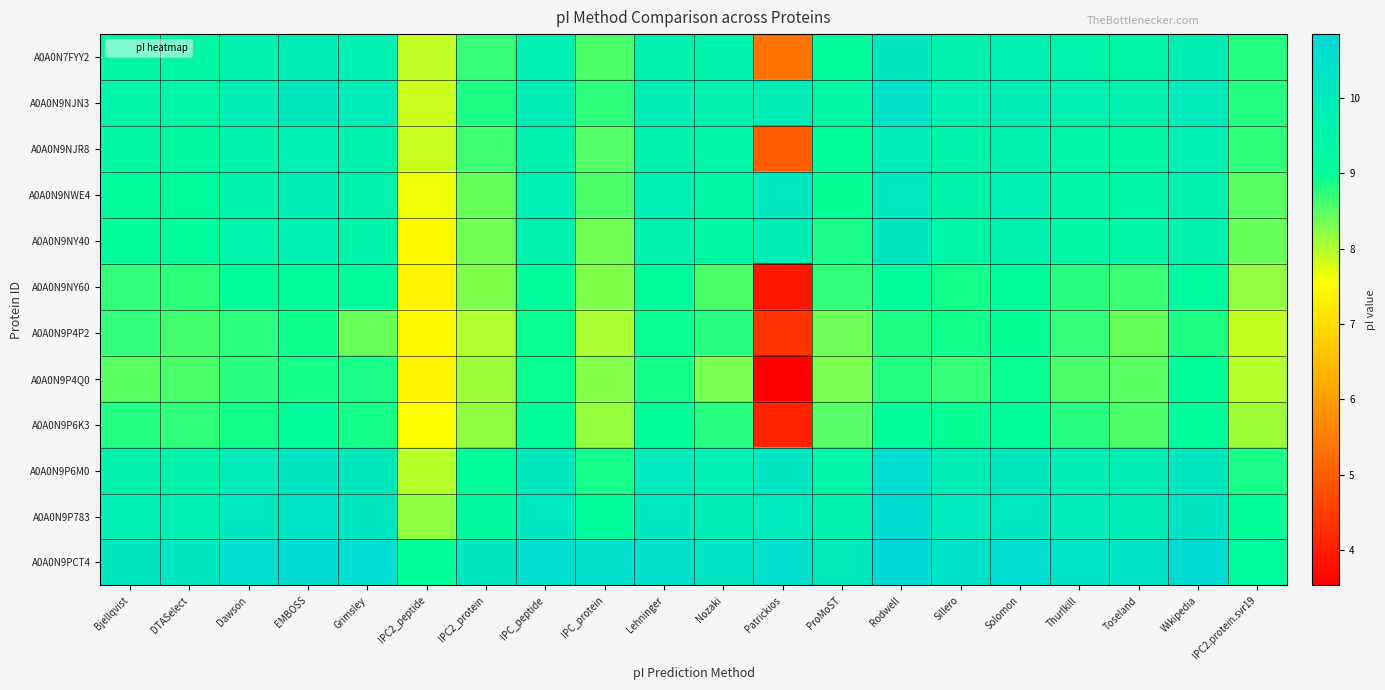

At how many categories does at least one series exceed 6?

20